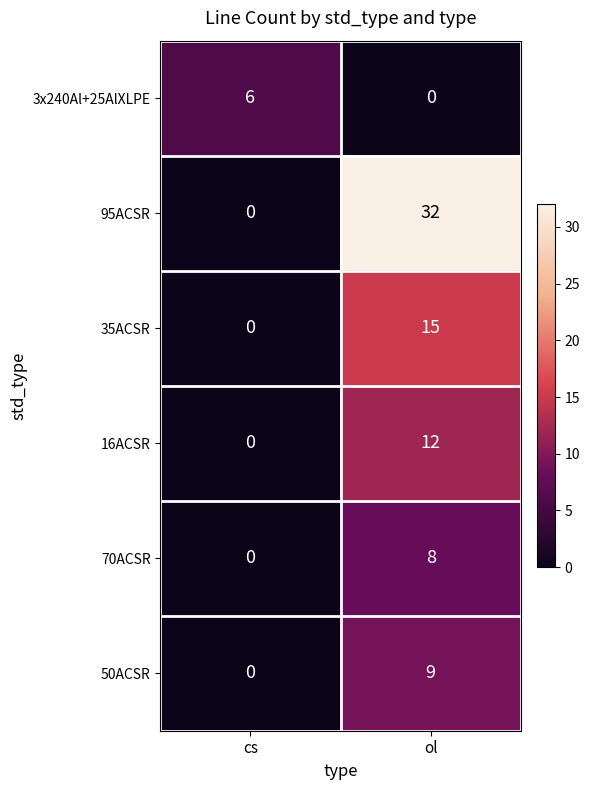

The value of 50ACSR at ol is 16. True or false?

False